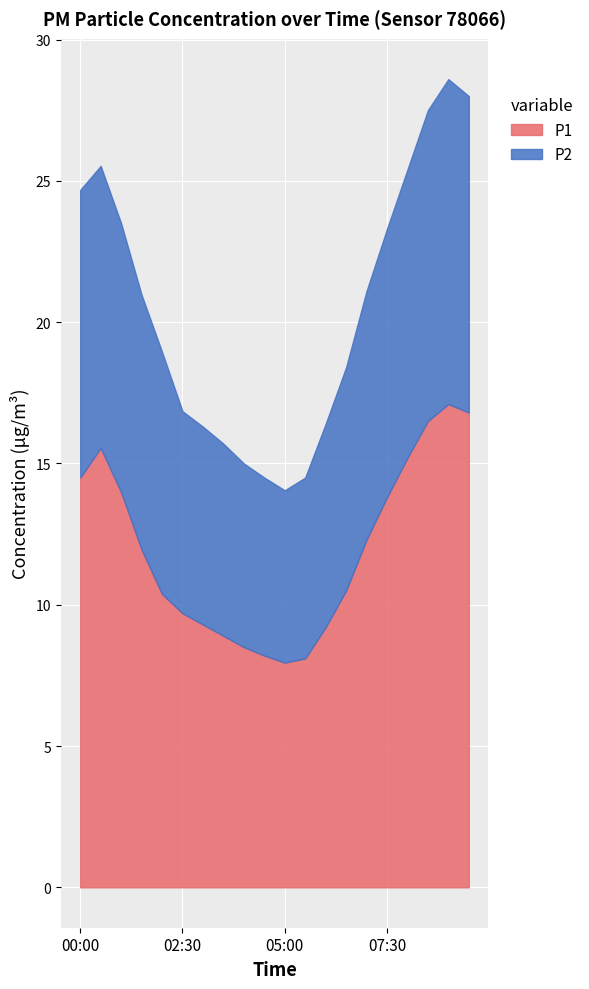

Which series has the widest spread of values?

P1